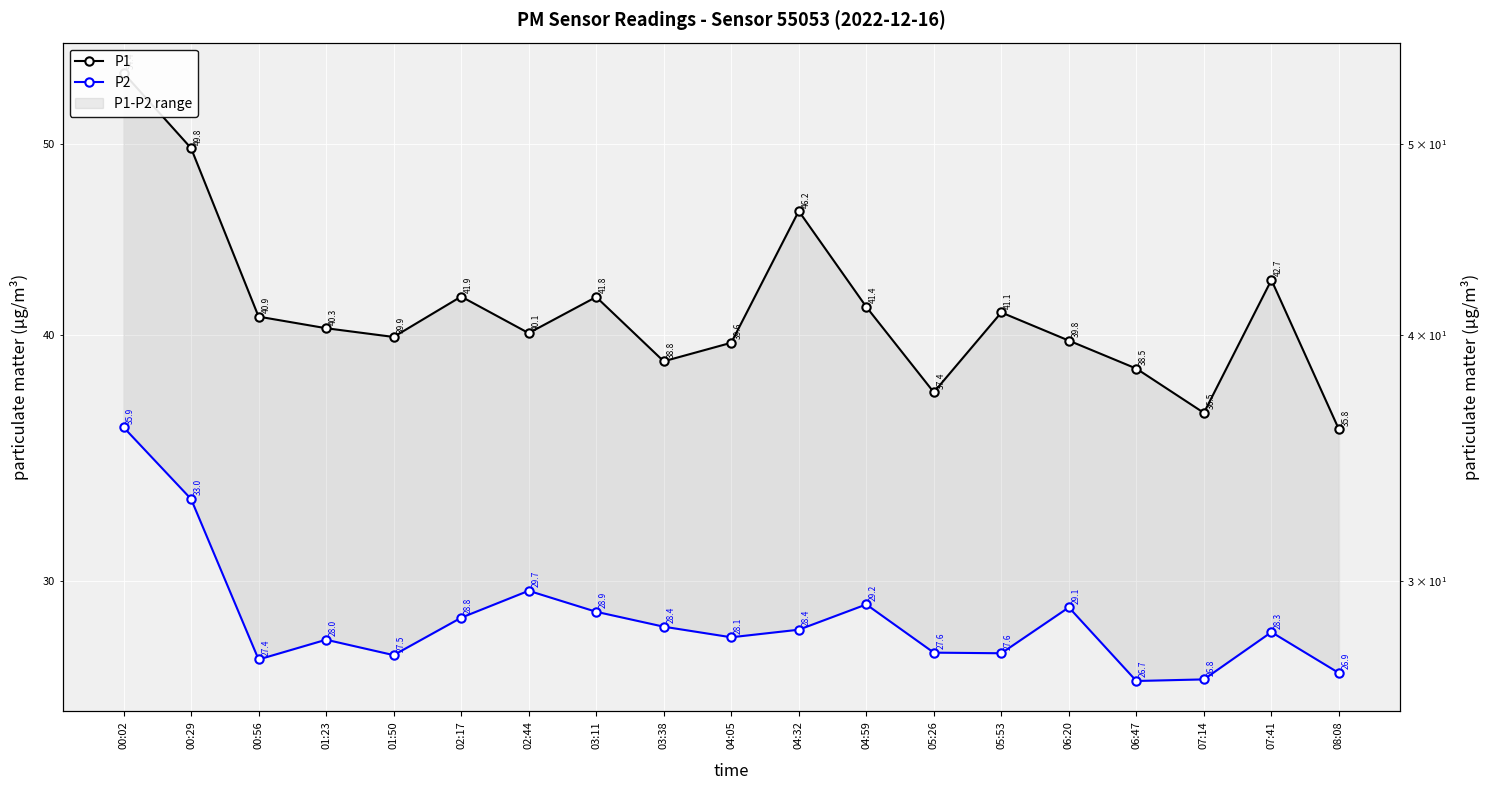

True or false: P2 has a value of 42.7 at 06:47.

False